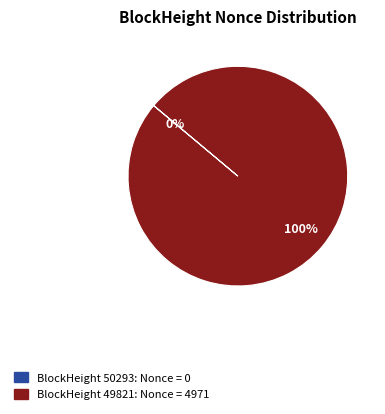

To the nearest percent, what is the average slice percentage?

50%